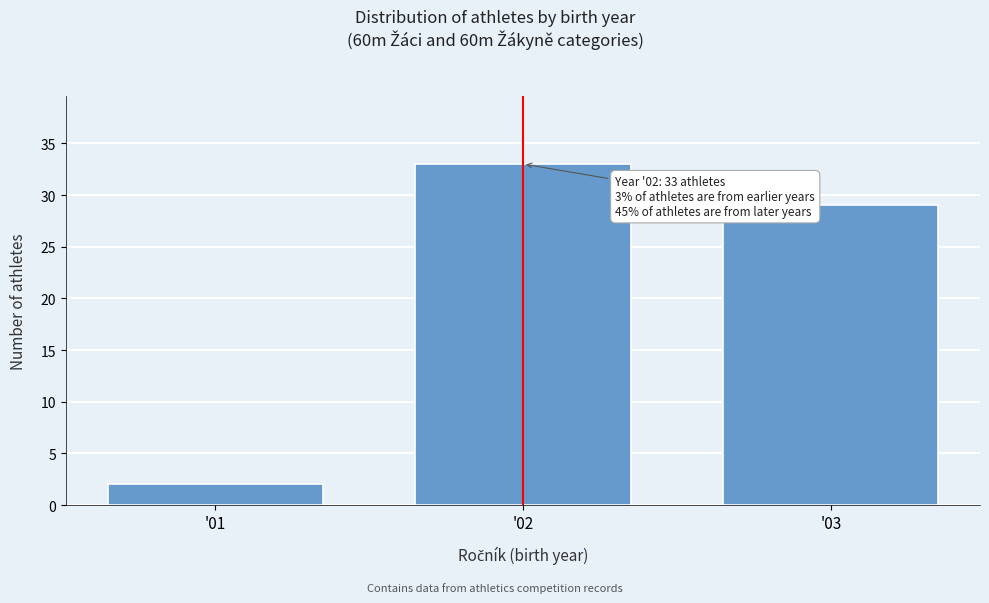

Reading left to right, transcribe all the data shown in this chart.

2	33	29